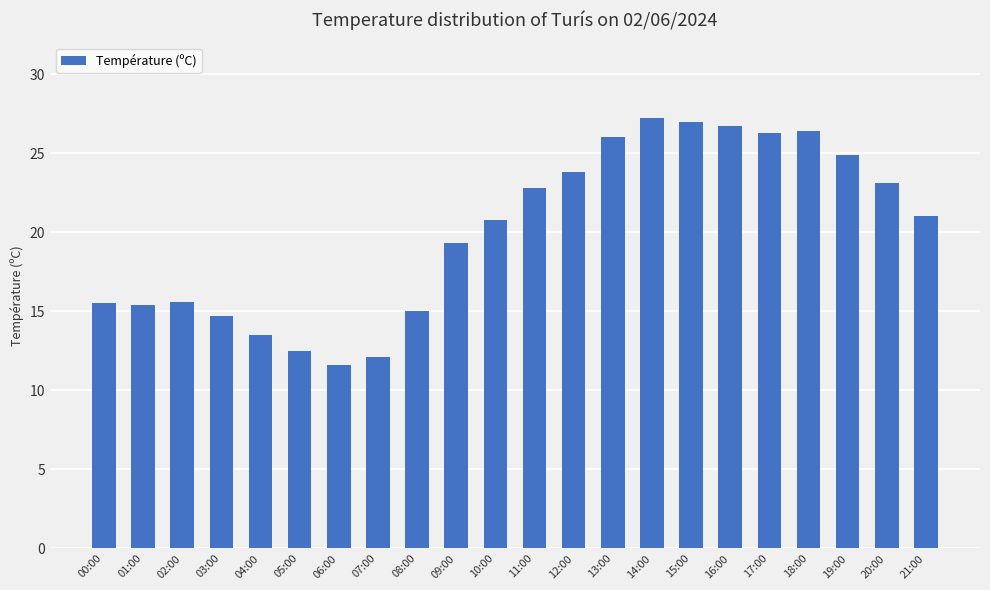

Does the chart contain stacked bars?

No